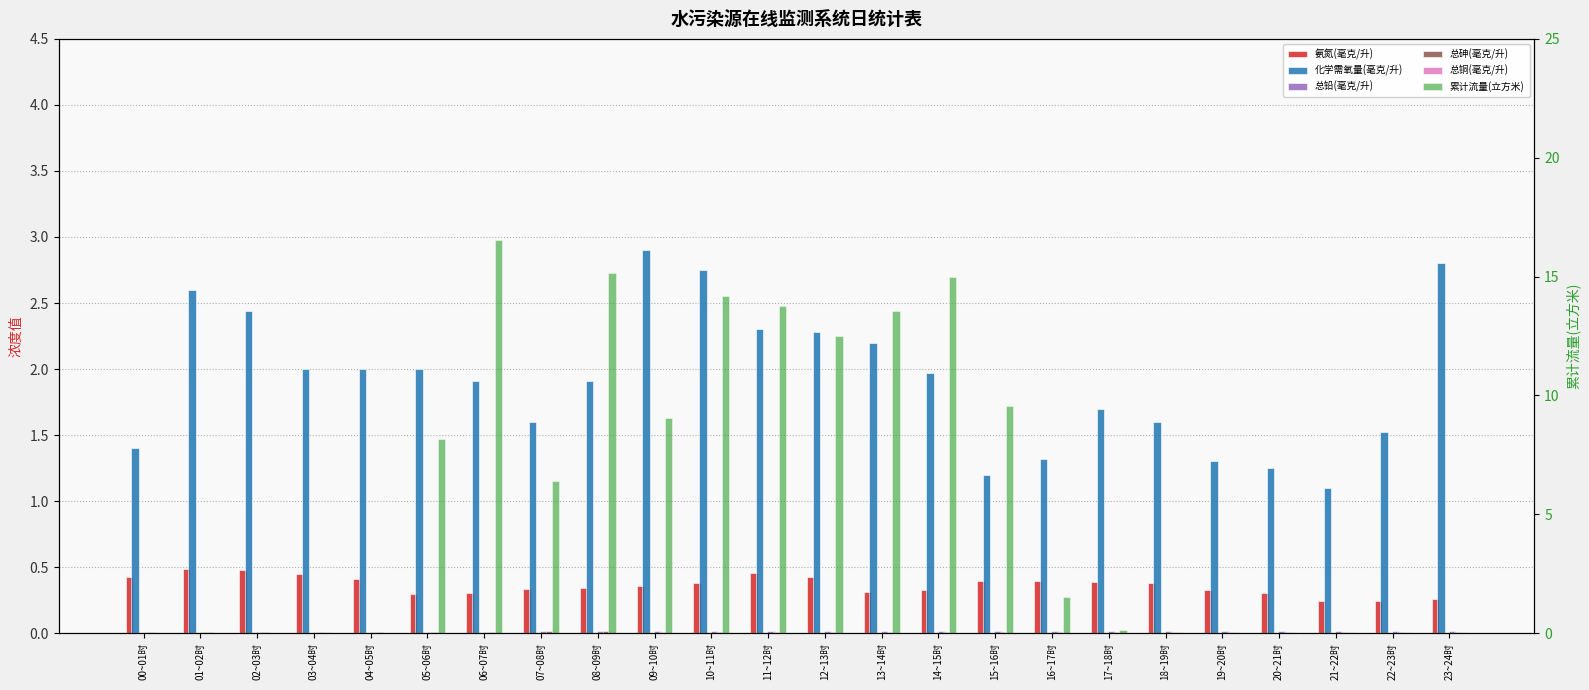

What is the sum of the 累计流量(立方米) values at 16~17时 and 14~15时?

16.5